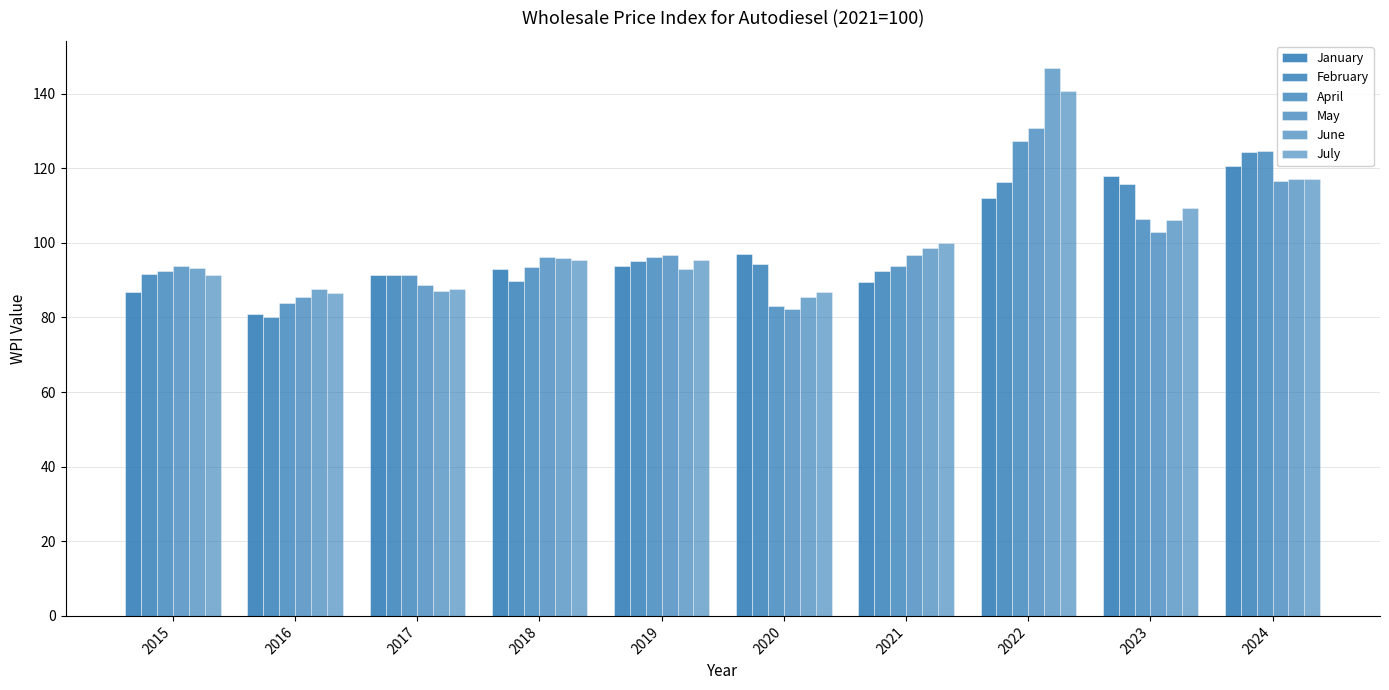

Count the number of data series in this chart.

6